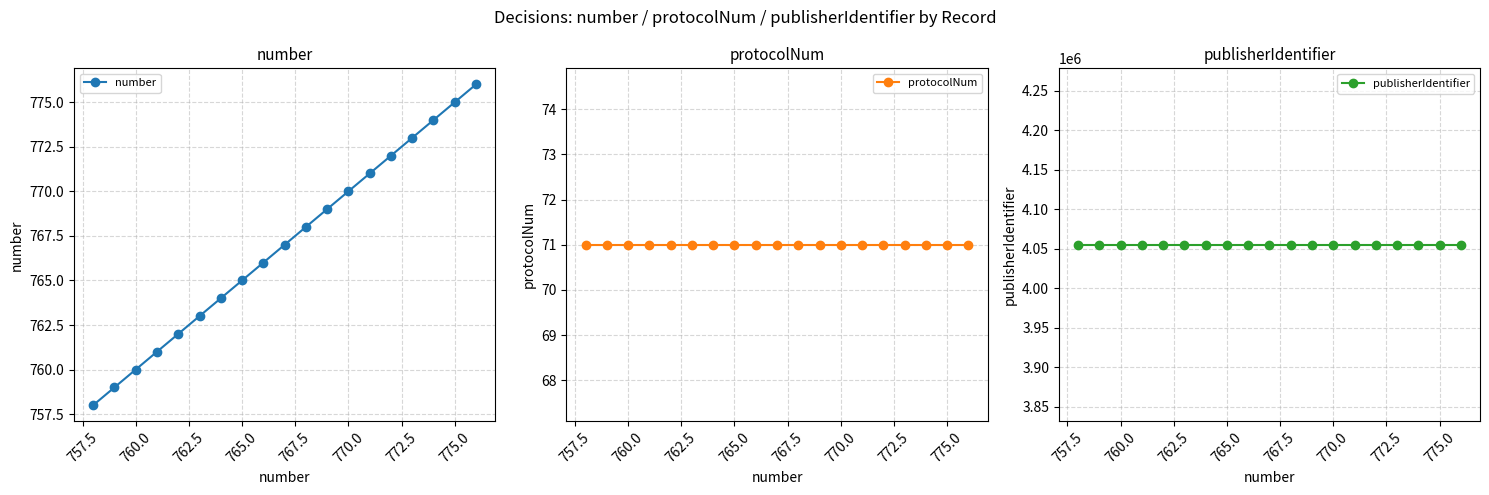

Count the number of data series in this chart.

3